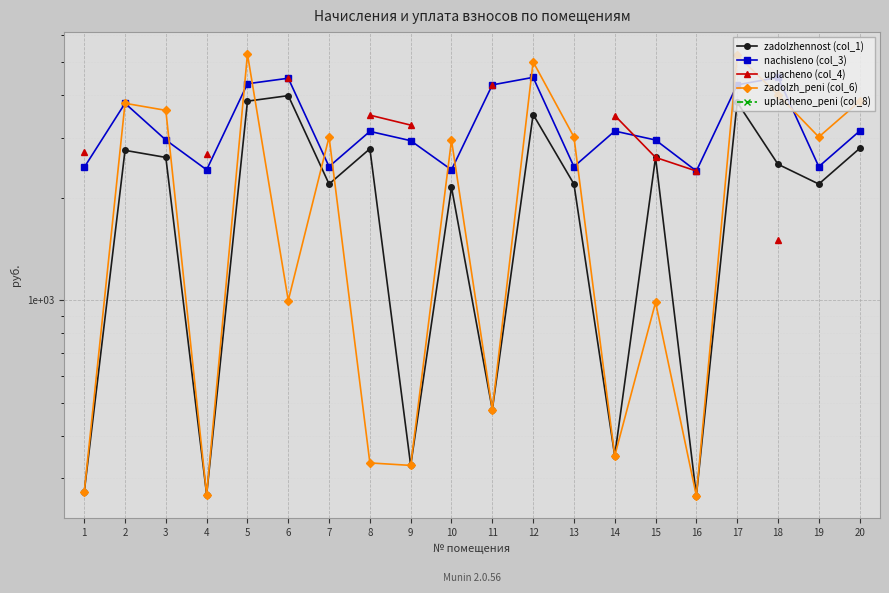

How many interior local valleys does the zadolzhennost (col_1) series have?

7